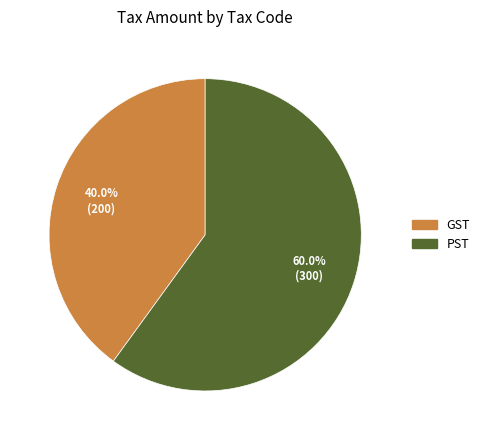

What percentage is the PST slice, to the nearest percent?

60%